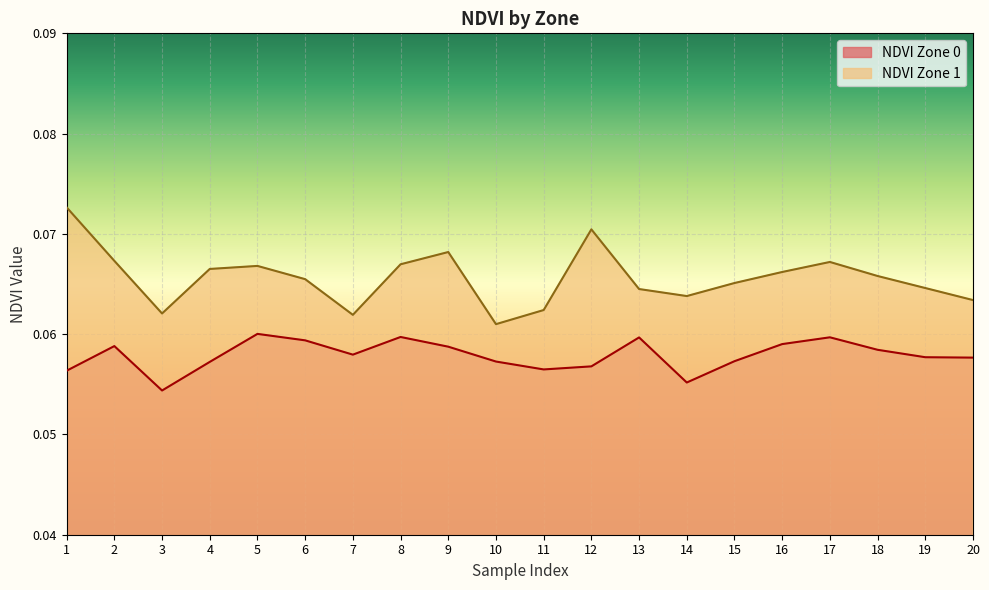

What is the maximum value shown in the chart?

0.1